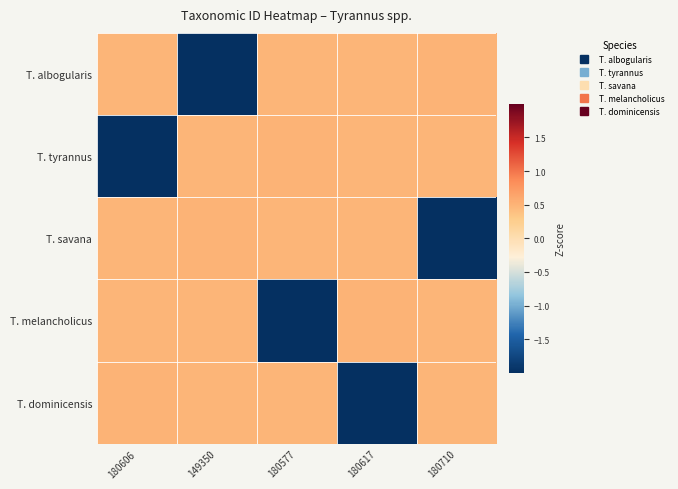

List the series in order of their peak value, lowest first.

T. albogularis, T. tyrannus, T. savana, T. melancholicus, T. dominicensis